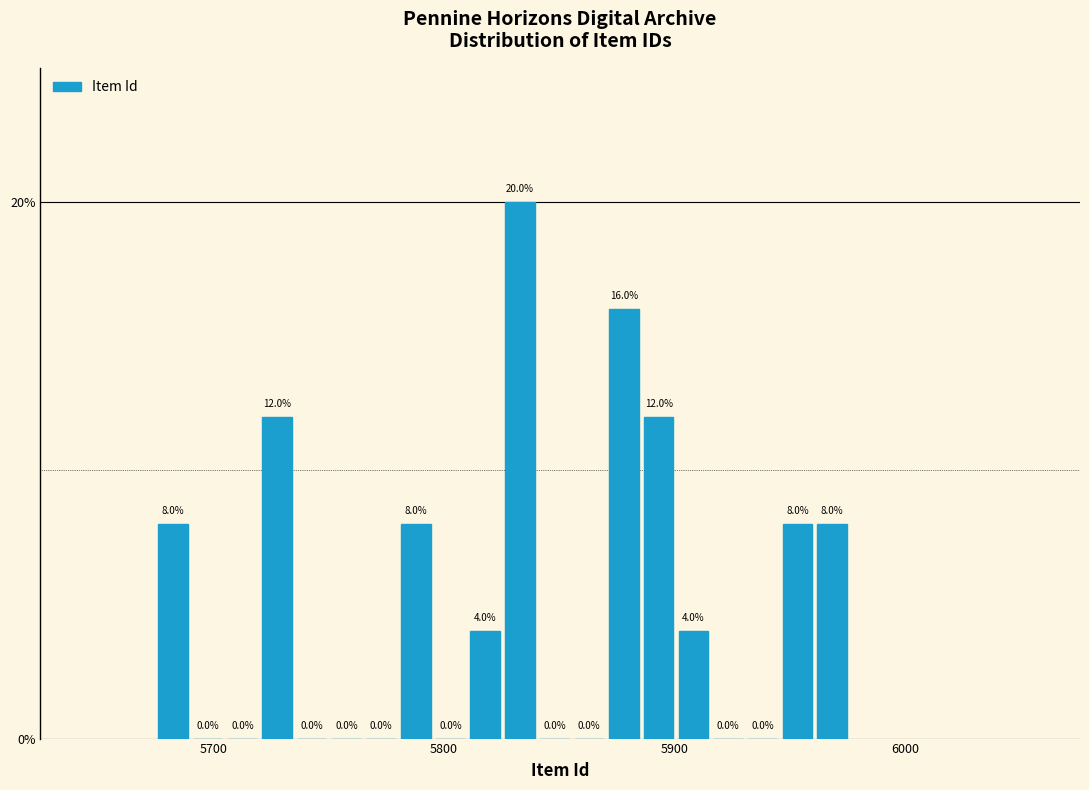

Around what value on the x-axis is the tallest bar? Give the approximate position of its centre, as read against the axis.

5830